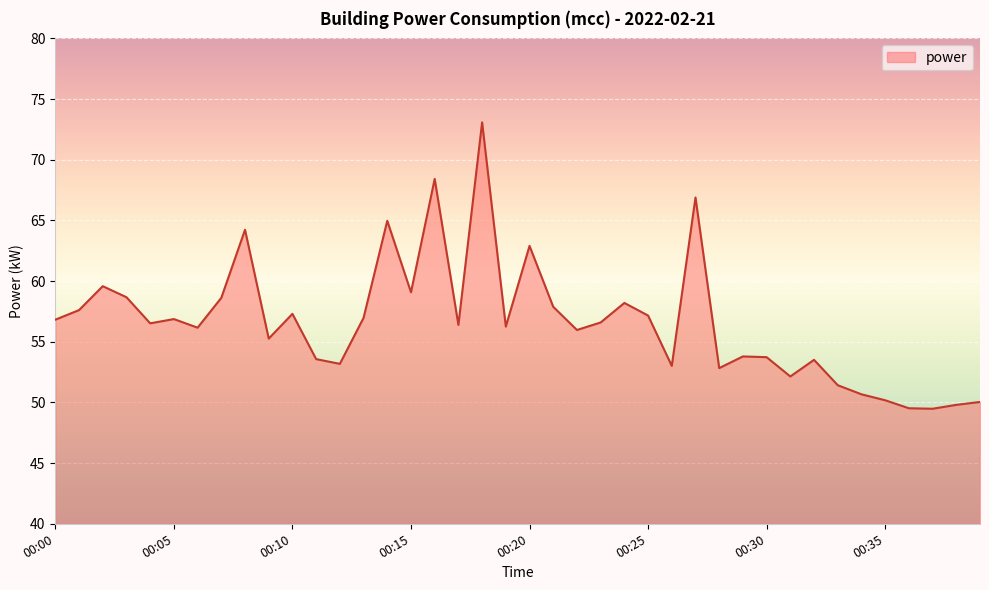

What is the minimum value shown in the chart?

49.5